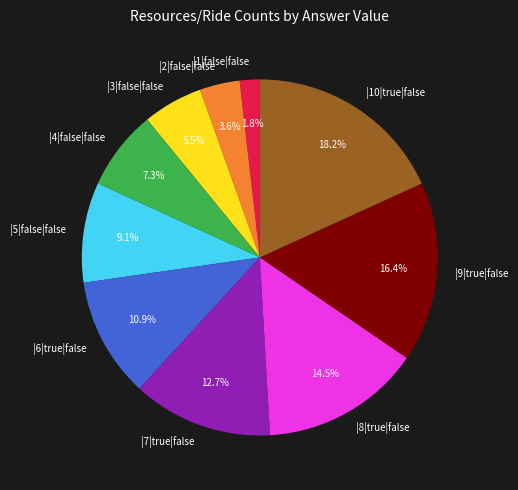

To the nearest percent, what is the difference between the largest and smallest slice percentages?

16%